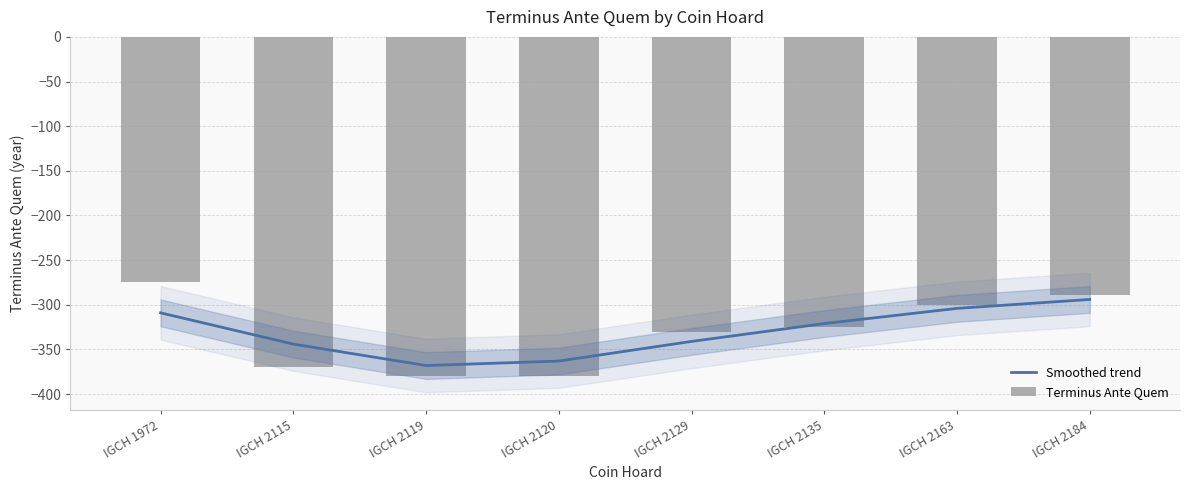

Which has a higher value, IGCH 2184 or IGCH 2135?

IGCH 2184